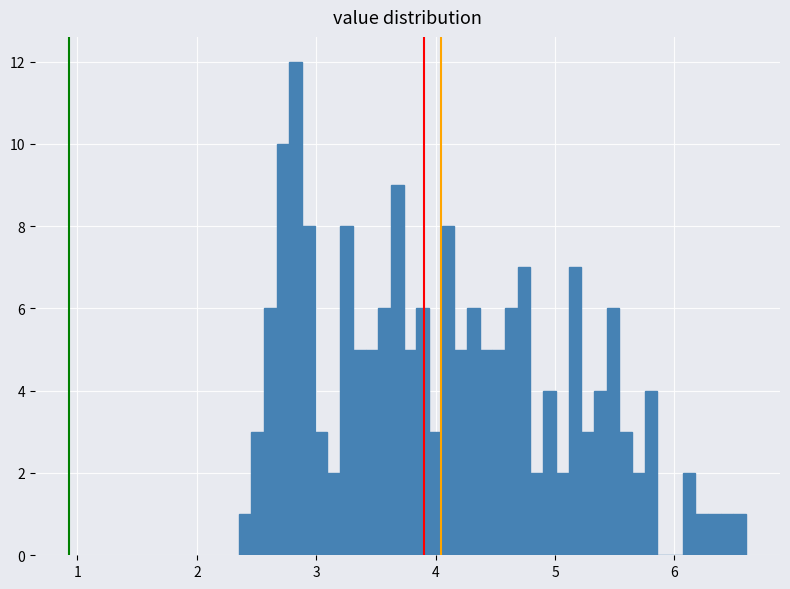

Read against the x-axis, roughly where is the centre of the tallest bar?

2.8